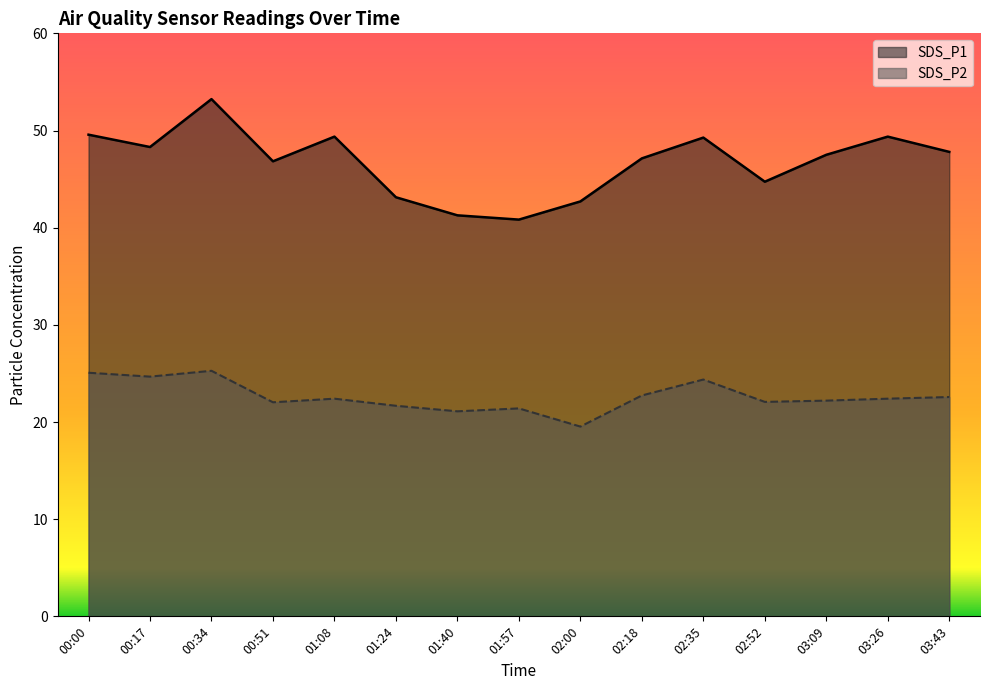

How many lines are shown in the chart?

2